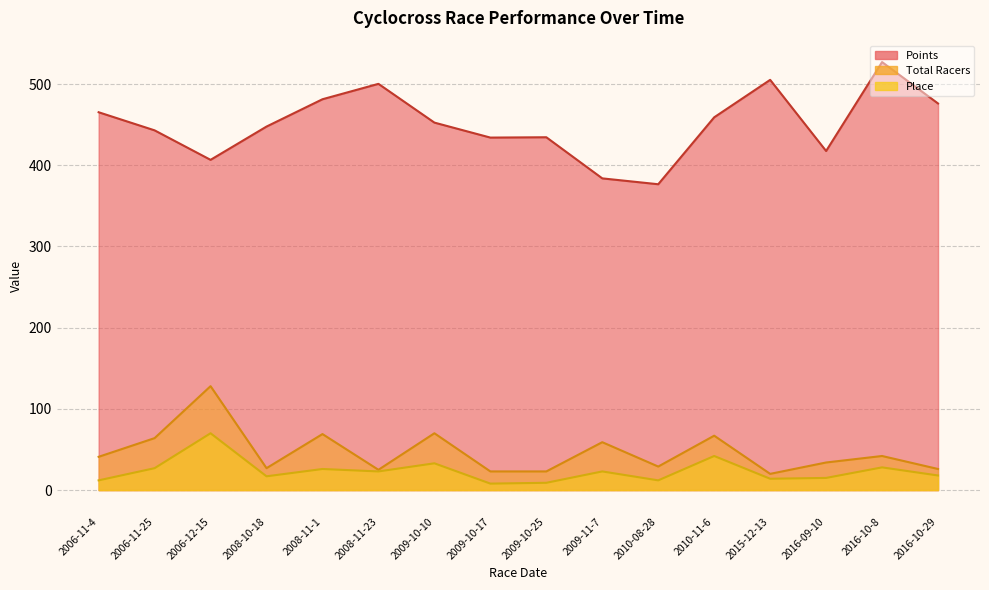

What is the total value across all series at 2009-10-10?

555.6